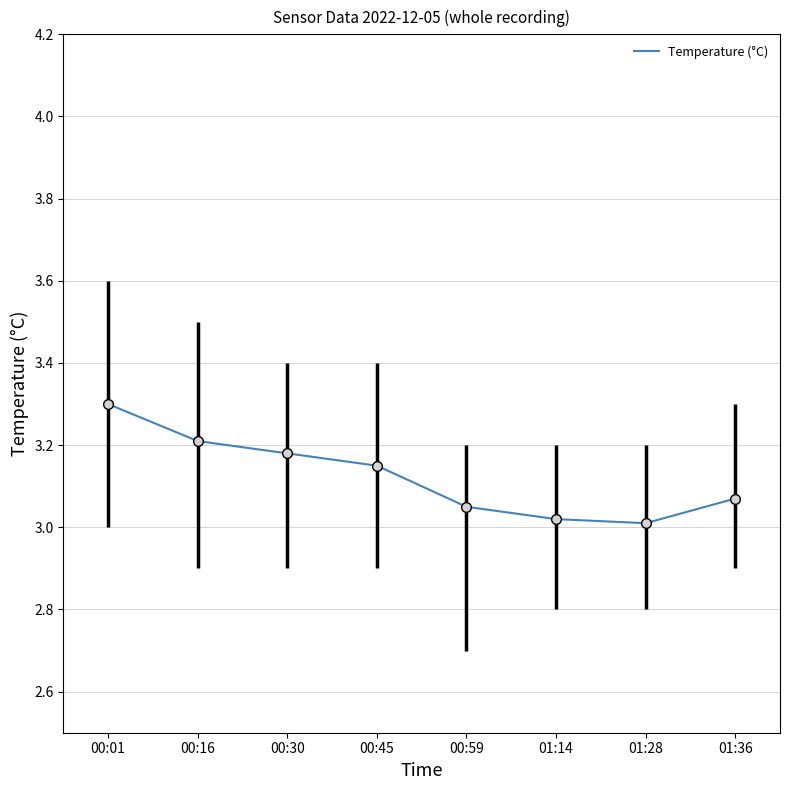

True or false: the data has more than 2 interior local peaks.

False